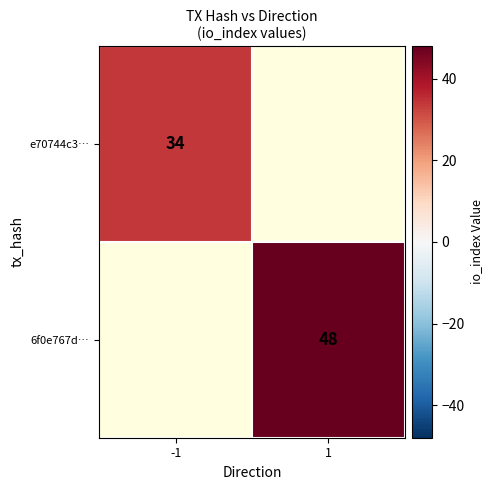

At how many categories does at least one series exceed 45?

1